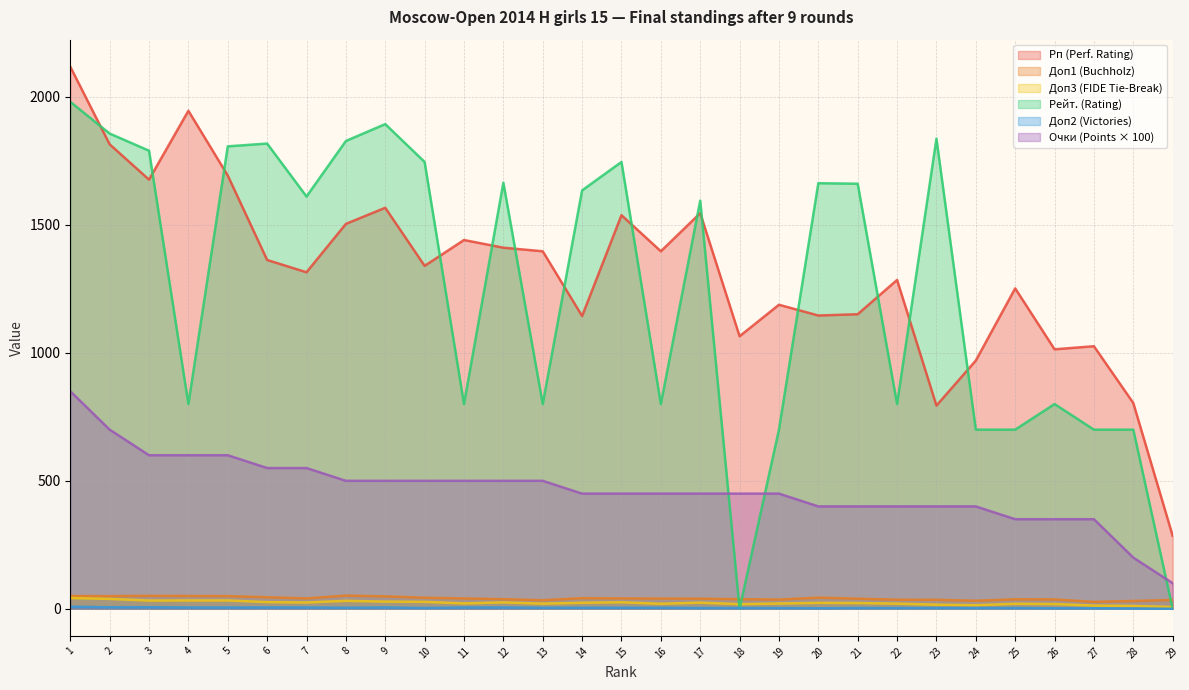

What are all the series names shown in the legend?

Рп (Perf. Rating), Доп1 (Buchholz), Доп3 (FIDE Tie-Break), Рейт. (Rating), Доп2 (Victories), Очки (Points × 100)